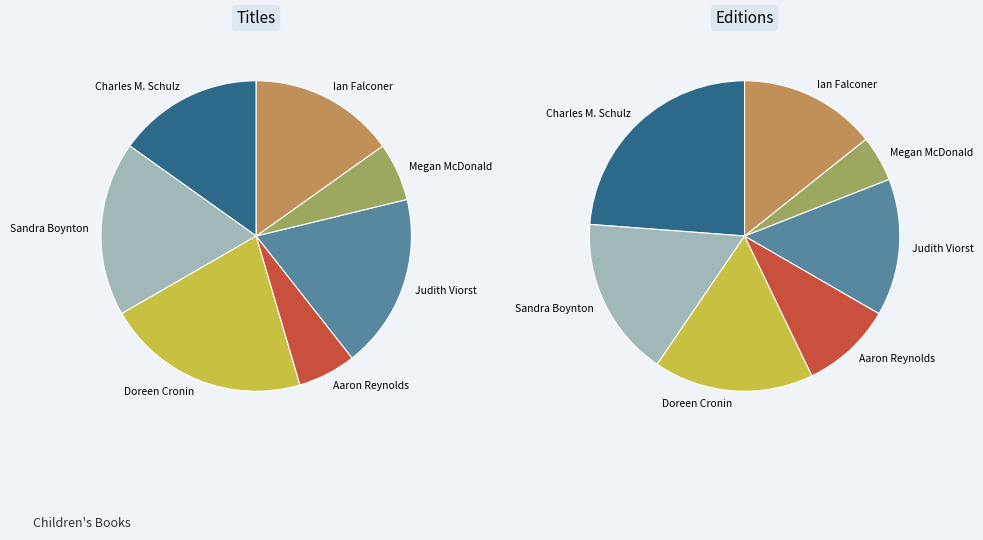

Does any single category account for the majority?

No